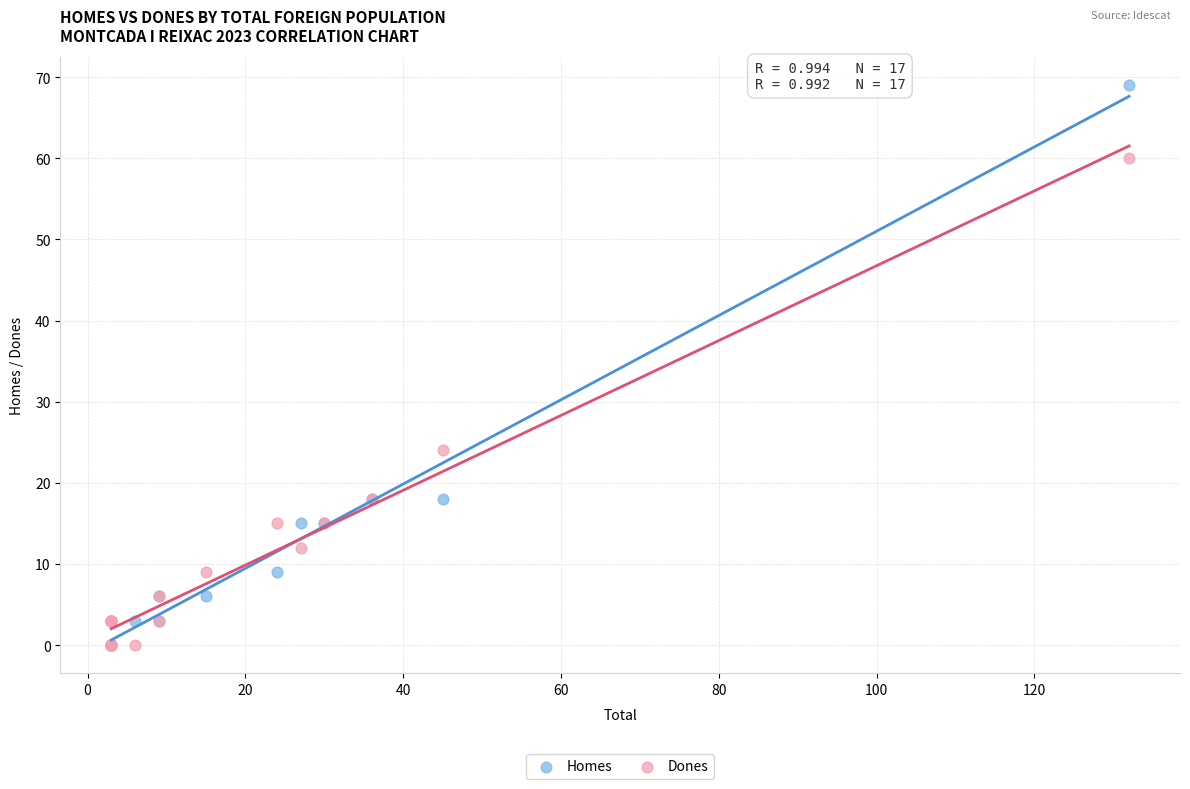

Across all series, what Y value is closest to 34?

24